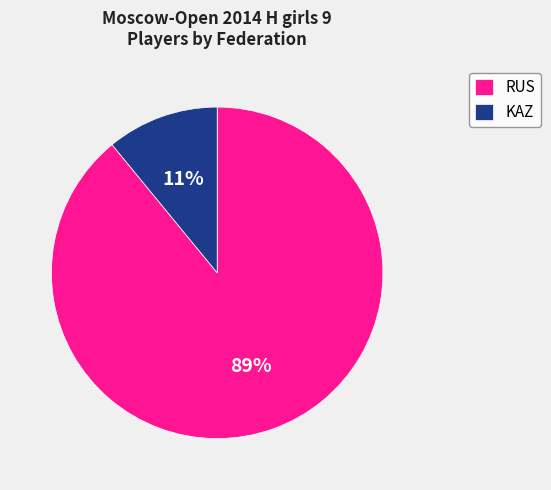

Do KAZ and RUS together represent more than half of the pie?

Yes